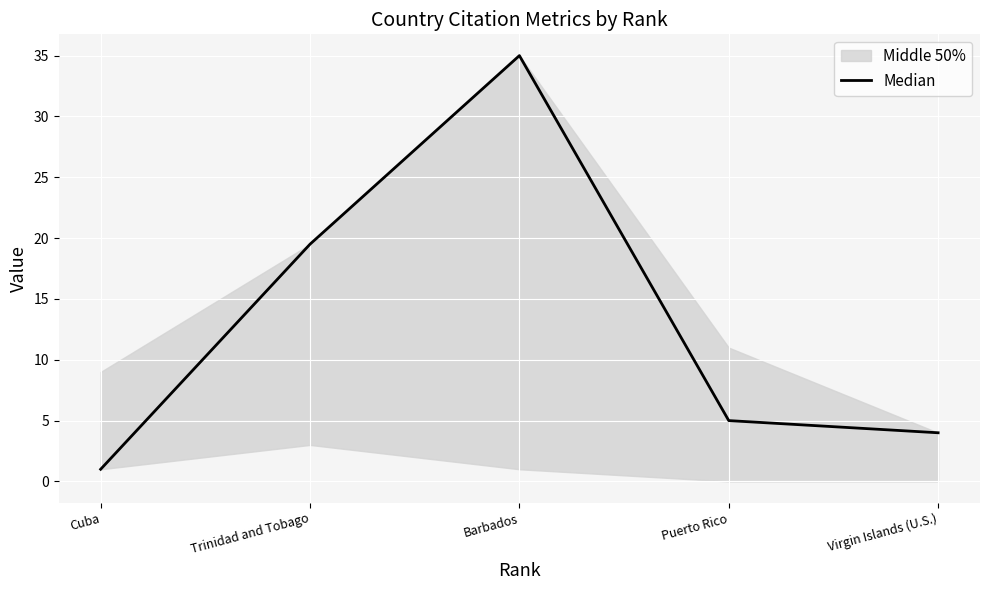

What is the difference between the maximum and minimum values?

34.0